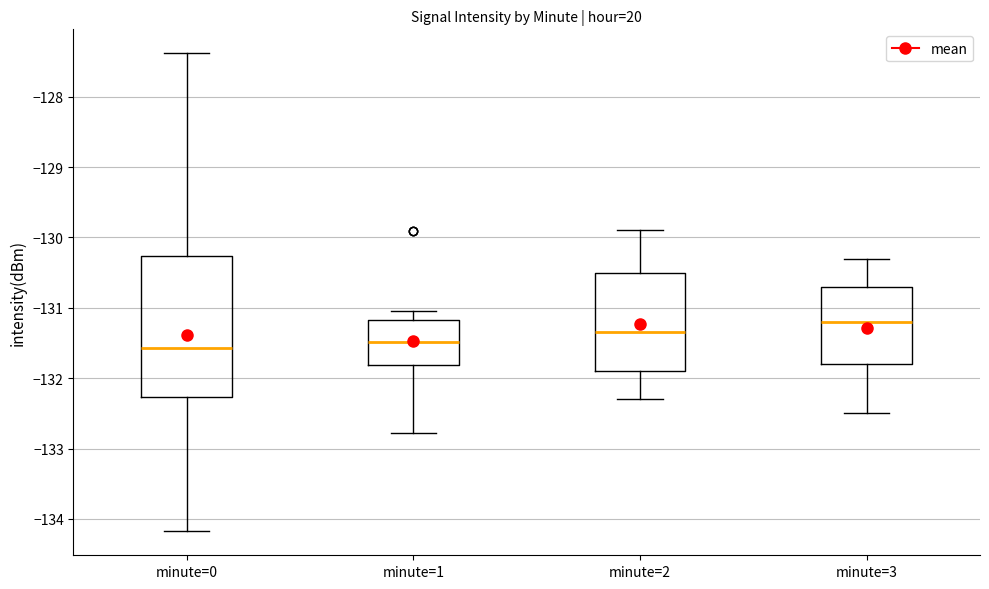

Which box is the tallest, from its lower edge to its upper edge?

minute=0